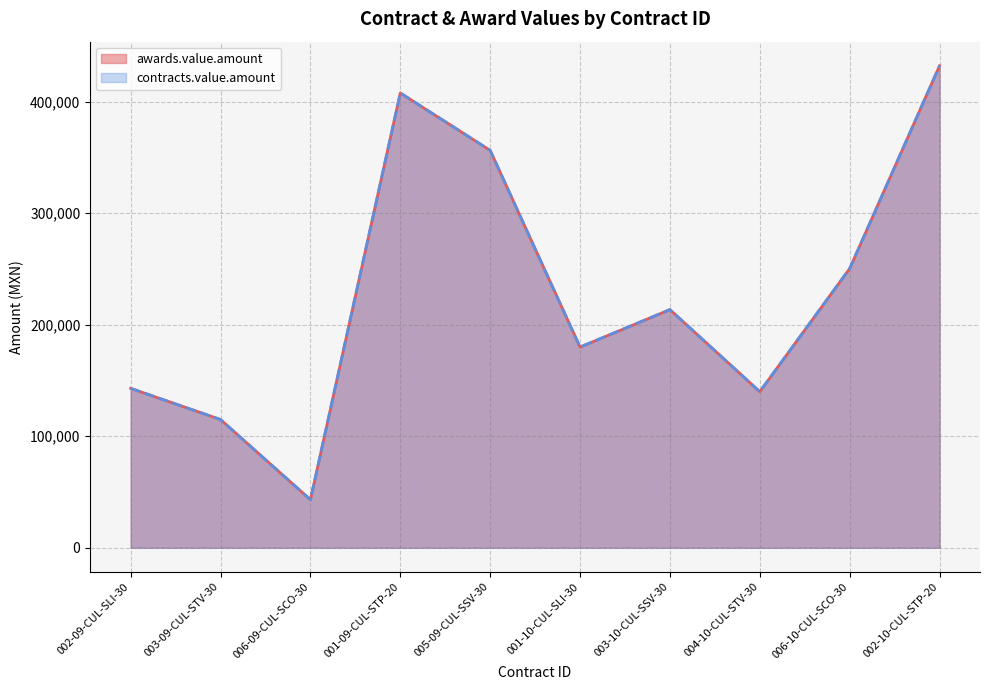

At how many categories does at least one series exceed 368105?

2